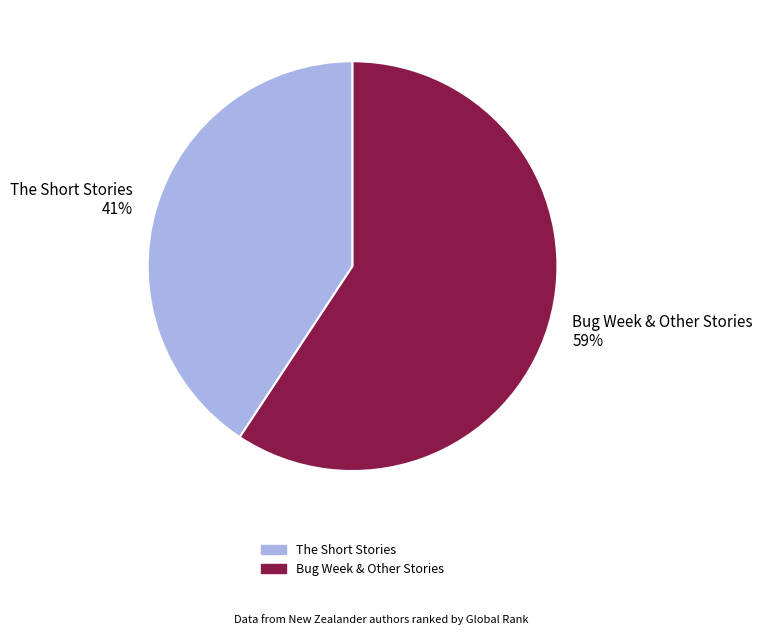

To the nearest percent, what is the combined percentage of Bug Week & Other Stories and The Short Stories?

100%